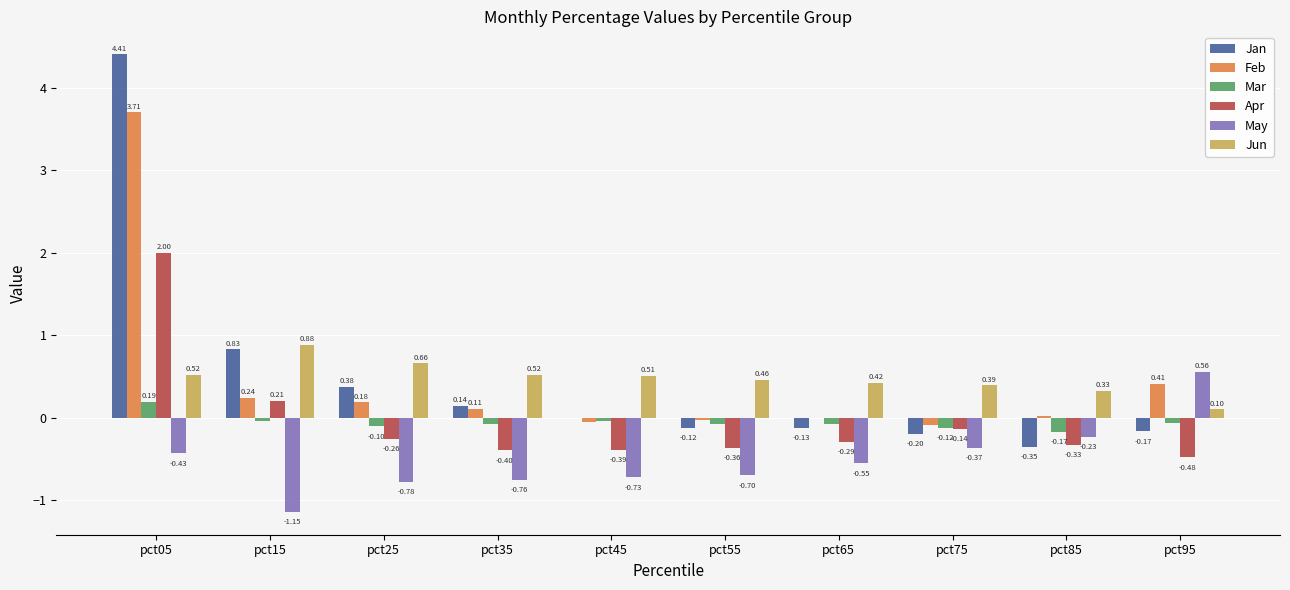

Is the value of Mar at pct45 greater than the value of Jan at pct65?

Yes